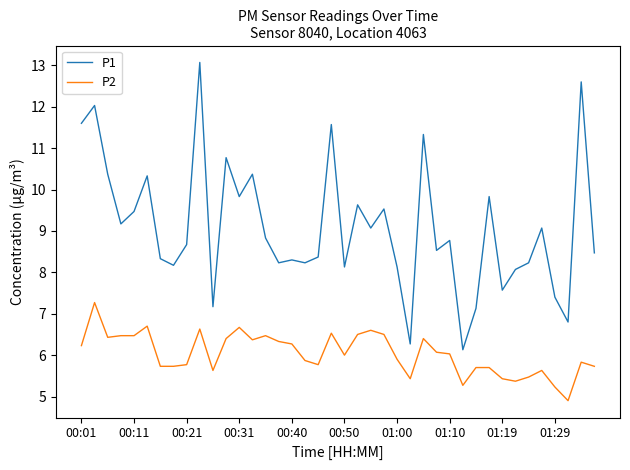

True or false: P1 and P2 cross at least once.

False